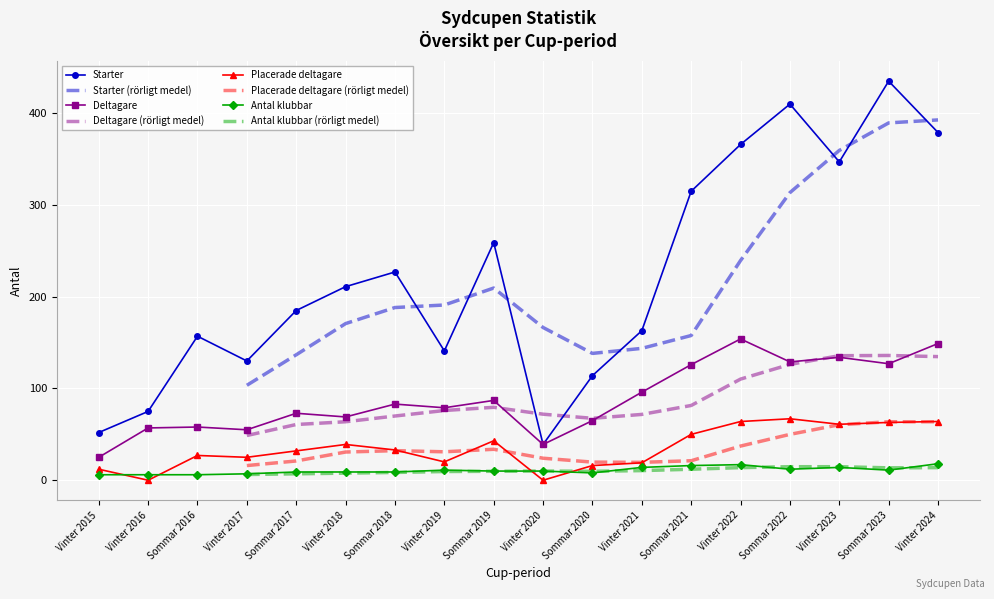

At which label is Starter closest to 237?

Sommar 2018